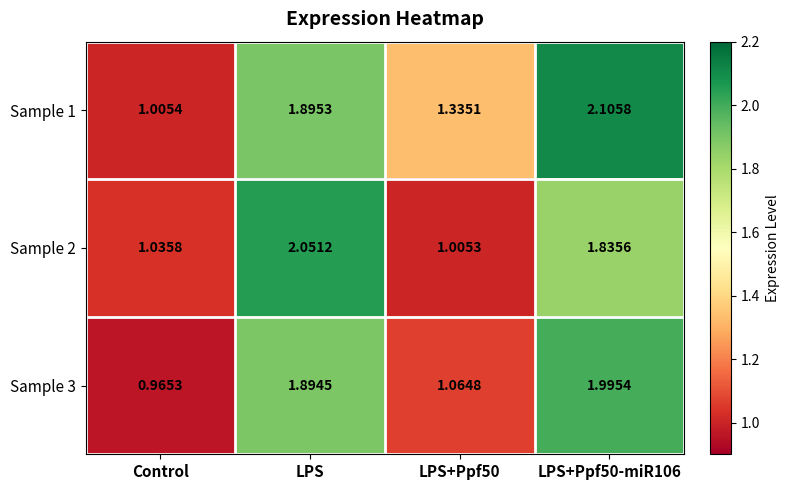

Rank the series by their maximum value, from lowest to highest.

Sample 3, Sample 2, Sample 1